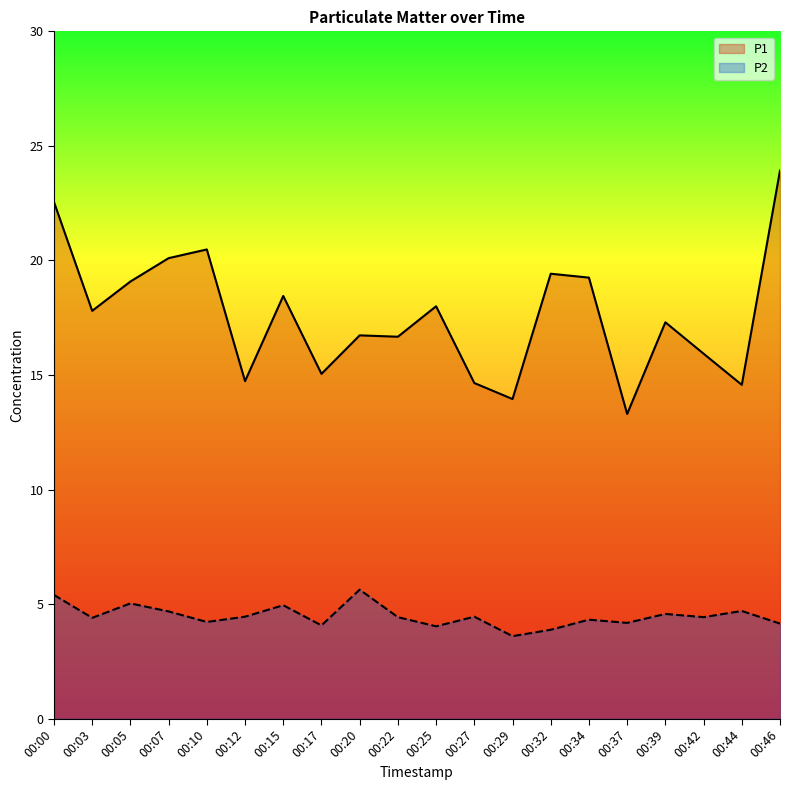

Rank the categories by P1 value from lowest to highest.

00:37, 00:29, 00:44, 00:27, 00:12, 00:17, 00:42, 00:22, 00:20, 00:39, 00:03, 00:25, 00:15, 00:05, 00:34, 00:32, 00:07, 00:10, 00:00, 00:46